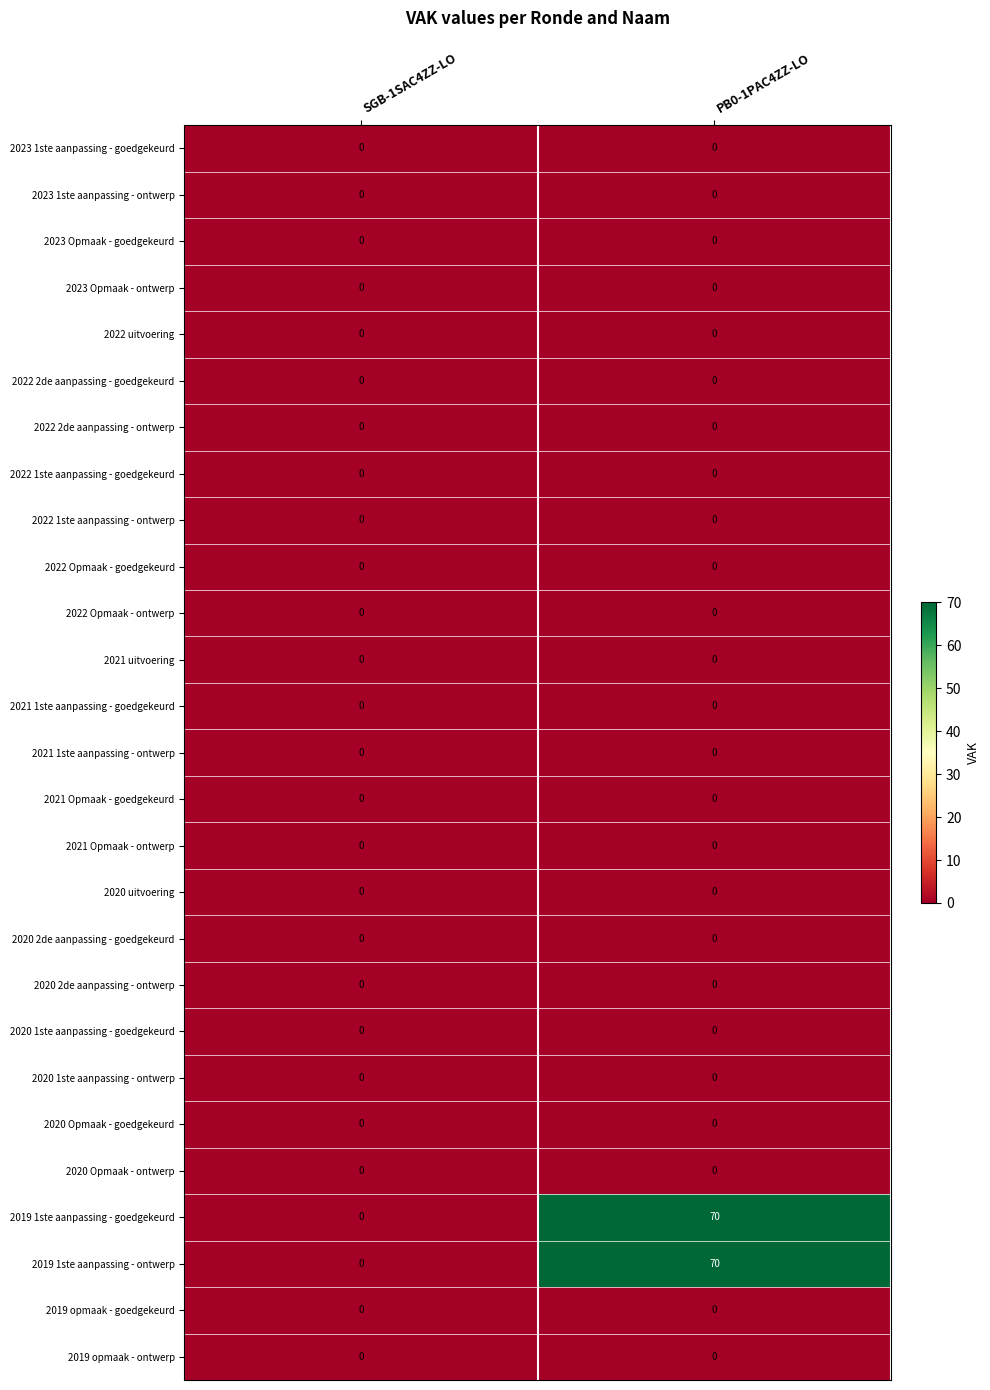

The 2020 1ste aanpassing - goedgekeurd series shows 0 at PB0-1PAC4ZZ-LO. True or false?

True